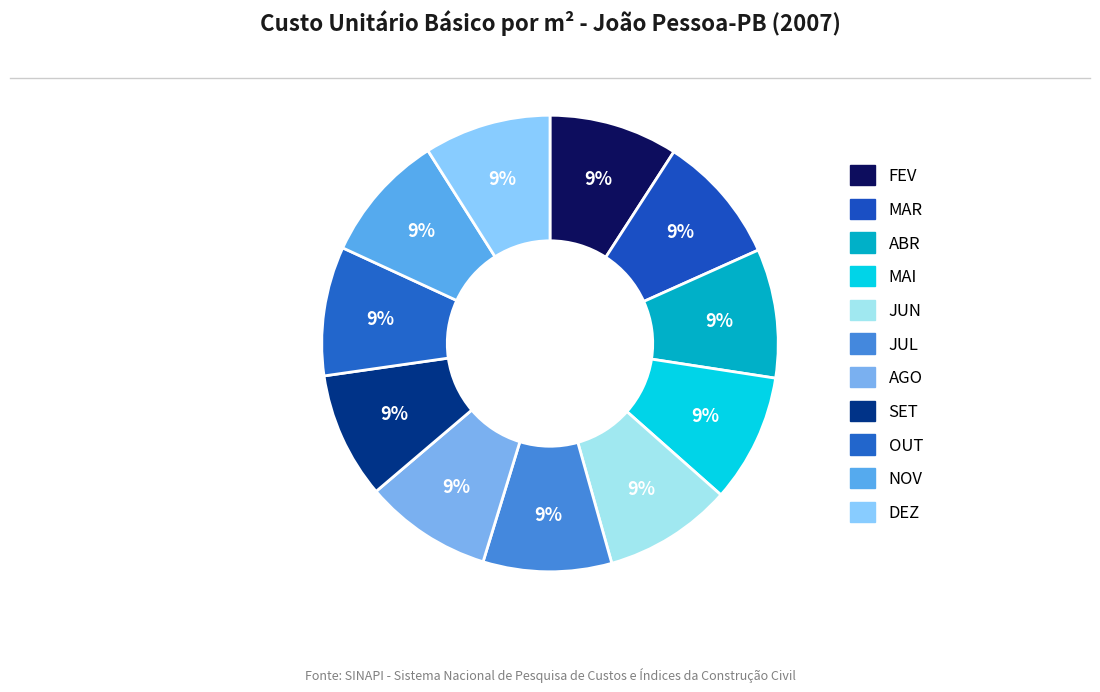

Rank the categories by value from lowest to highest.

SET, DEZ, AGO, JUL, JUN, MAI, FEV, NOV, ABR, OUT, MAR